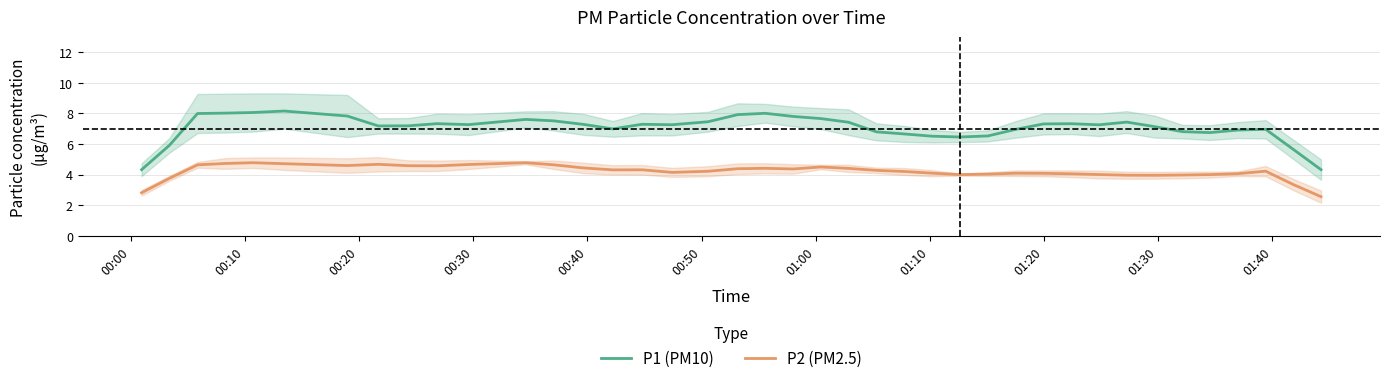

Which series has the largest total across all categories?

P1 (PM10)